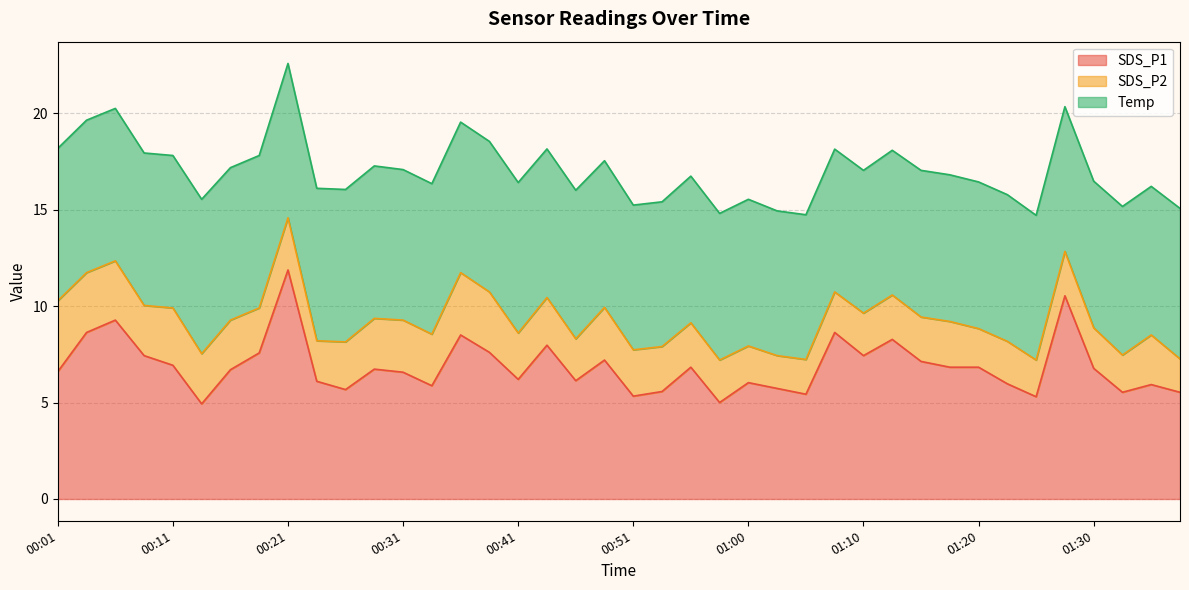

What is the difference between the second highest and second lowest values in the SDS_P1 series?

5.5